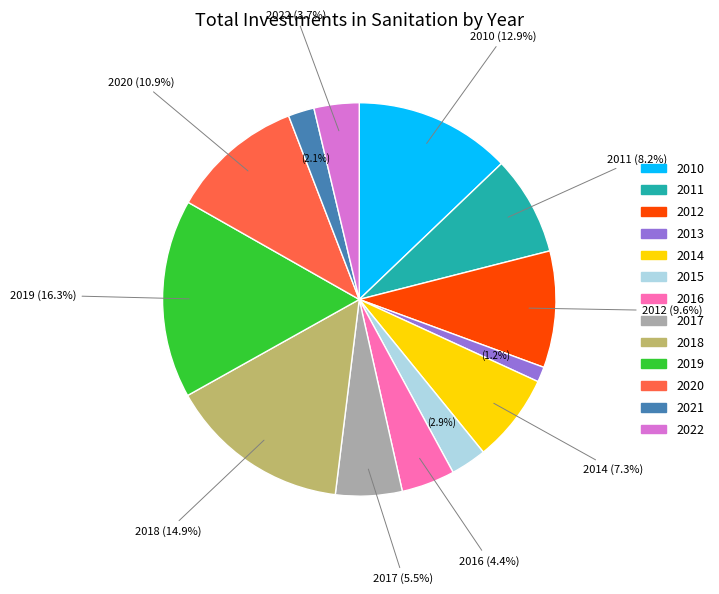

Is it true that 2010 is 22% of the pie?

False